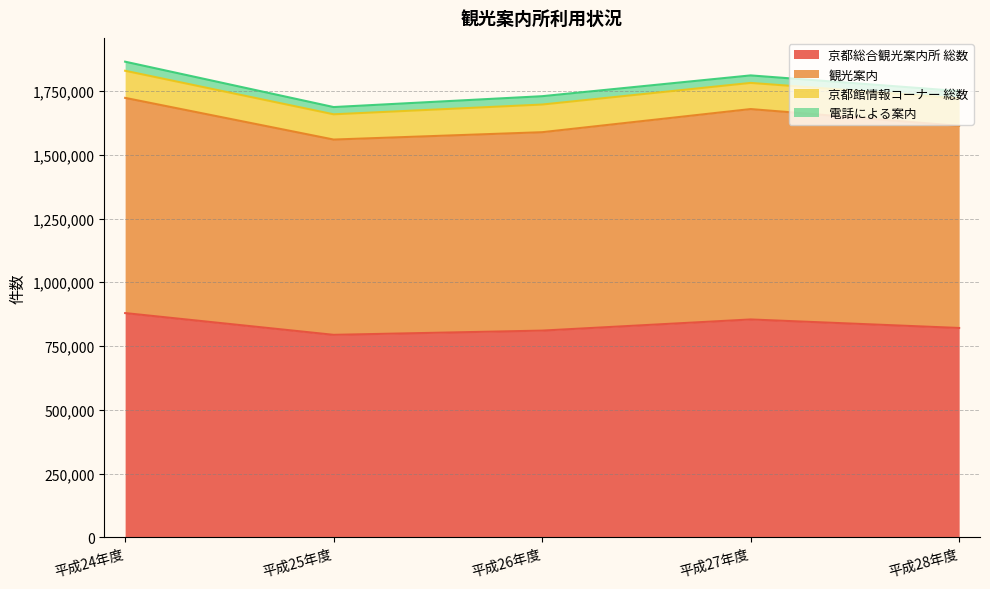

True or false: 観光案内 has more than 1 points higher than both neighbors.

False